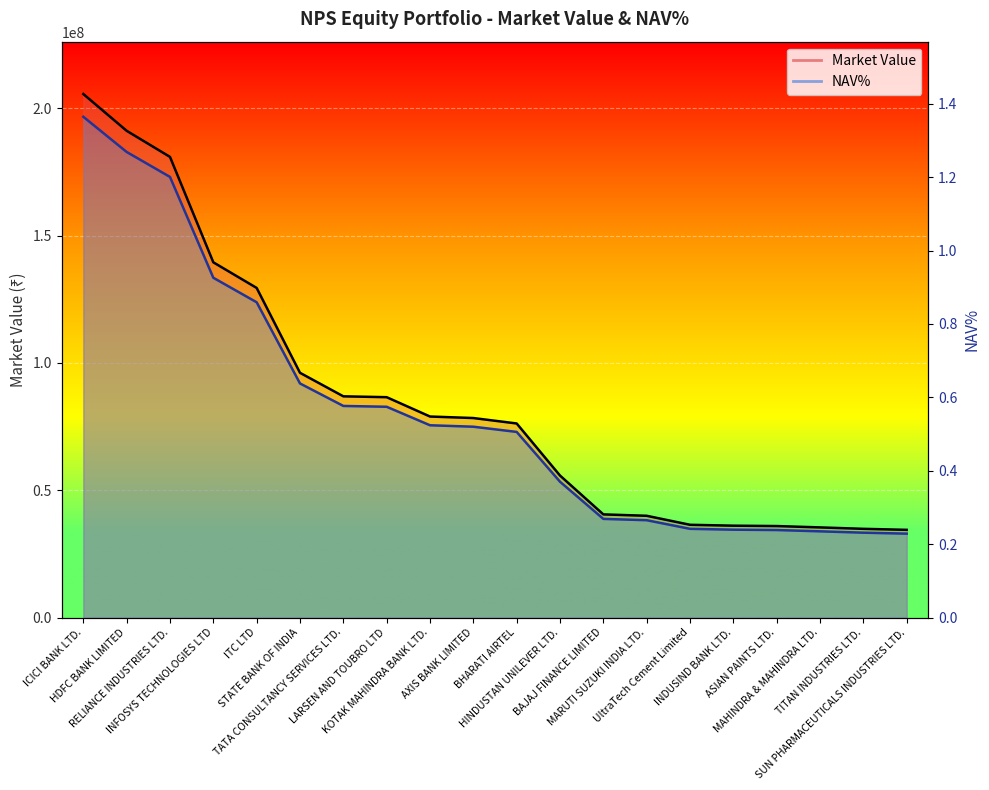

True or false: Market Value and NAV% cross at least once.

False